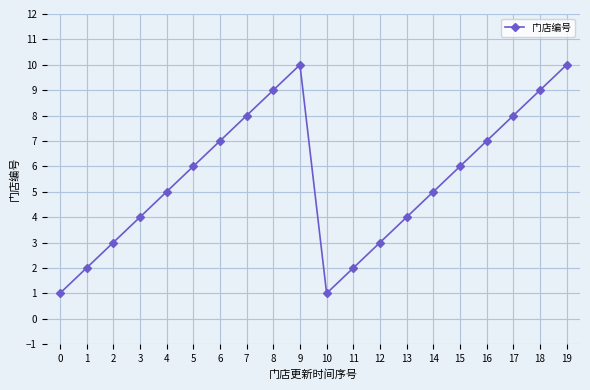

Does the chart have visible grid lines?

Yes